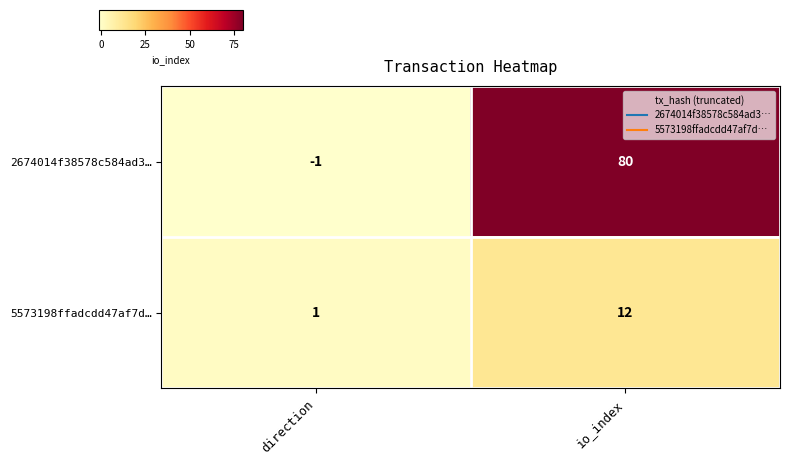

Reading left to right, what are all the values shown in this chart?

2674014f38578c584ad3…: direction=-1	io_index=80
5573198ffadcdd47af7d…: direction=1	io_index=12